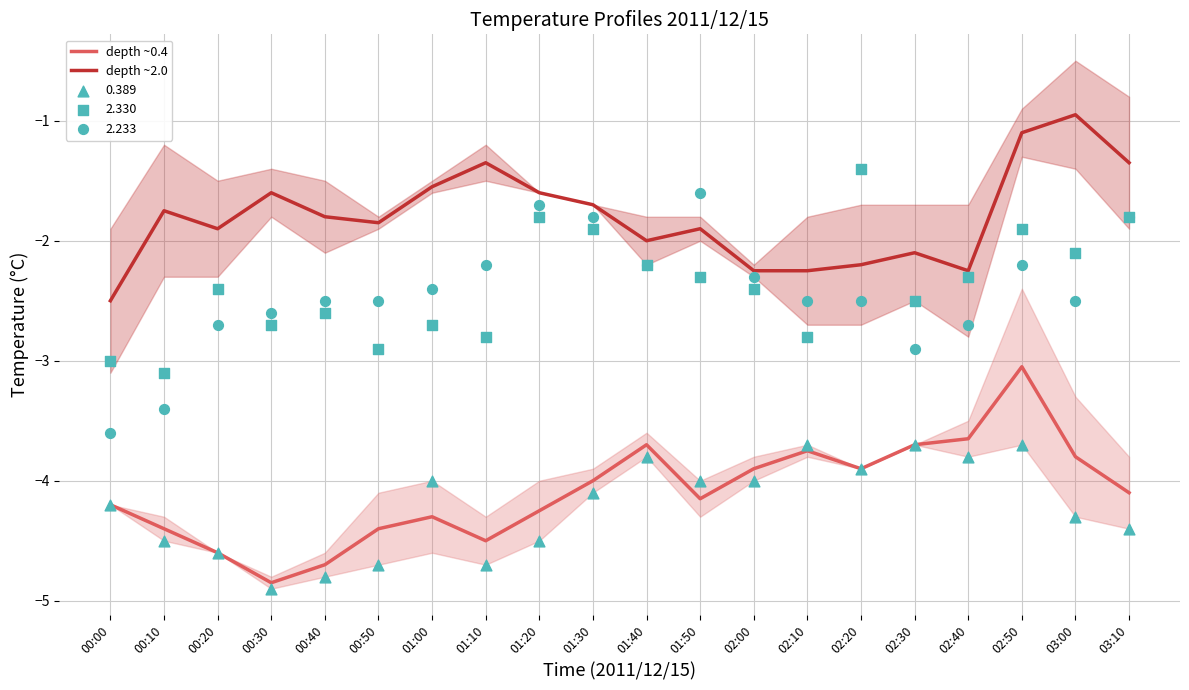

Which series contains the highest Y value?

depth ~2.0